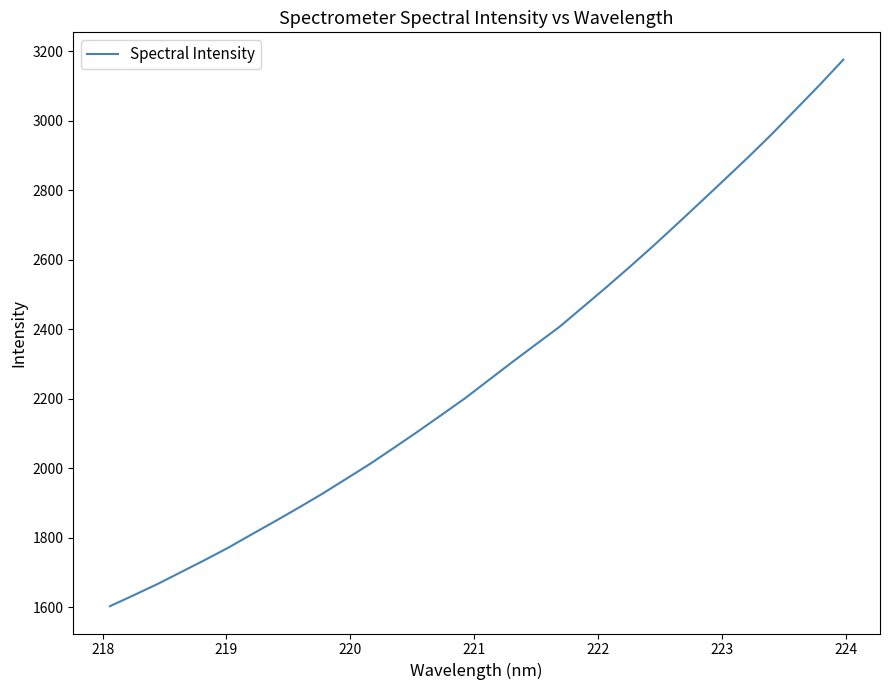

What is the minimum value shown in the chart?

1602.8